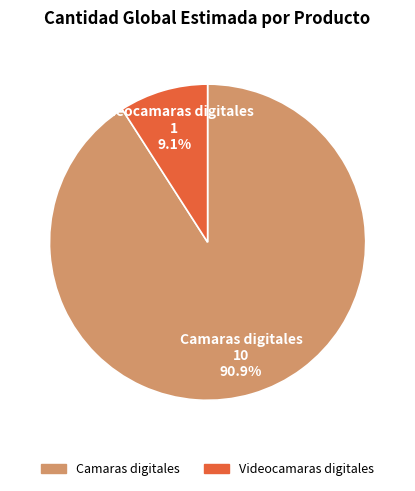

Count the number of slices in the pie.

2